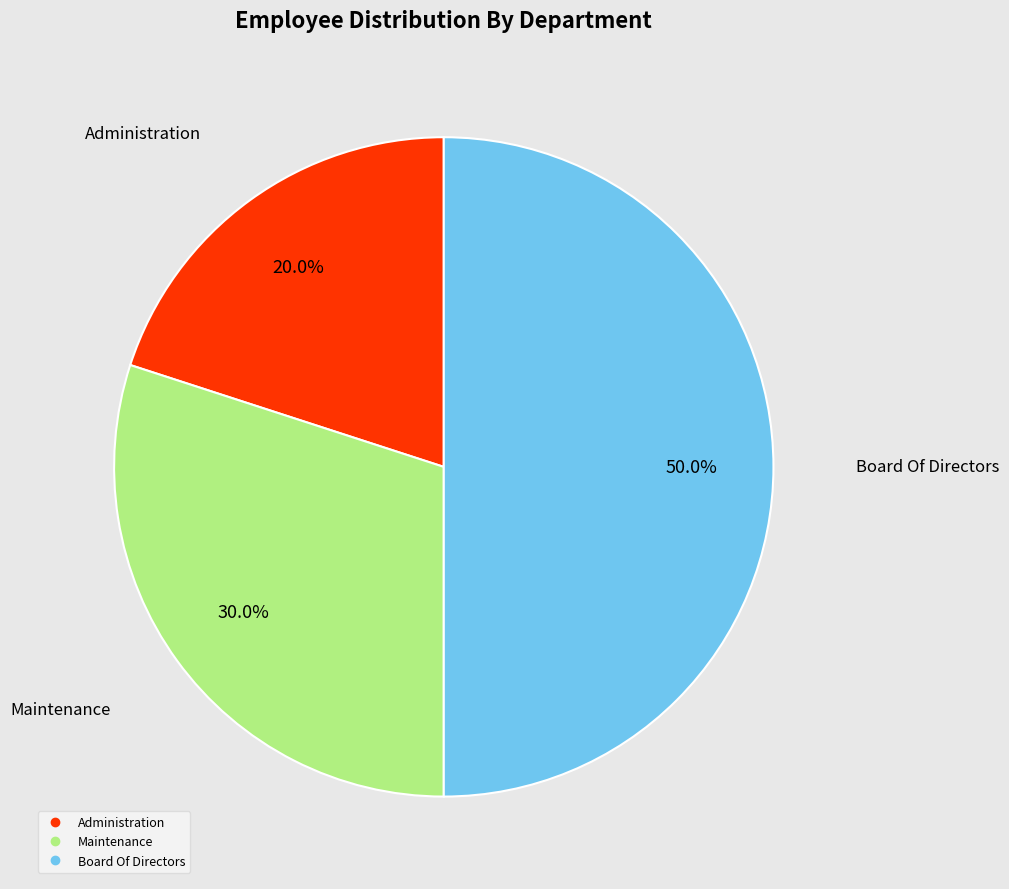

To the nearest percent, what is the difference between the largest and smallest slice percentages?

30%